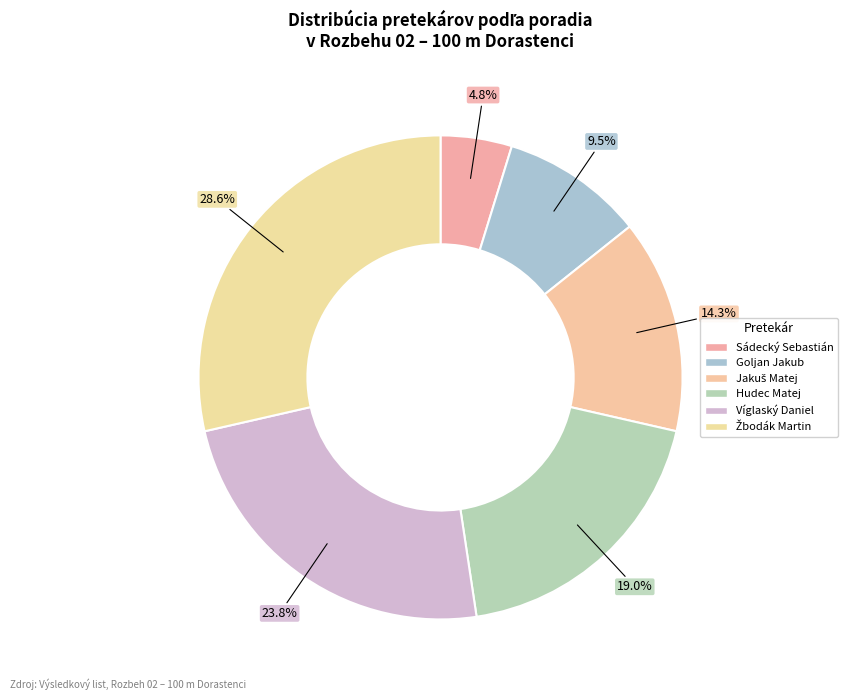

Which category has the biggest portion of the pie?

Žbodák Martin